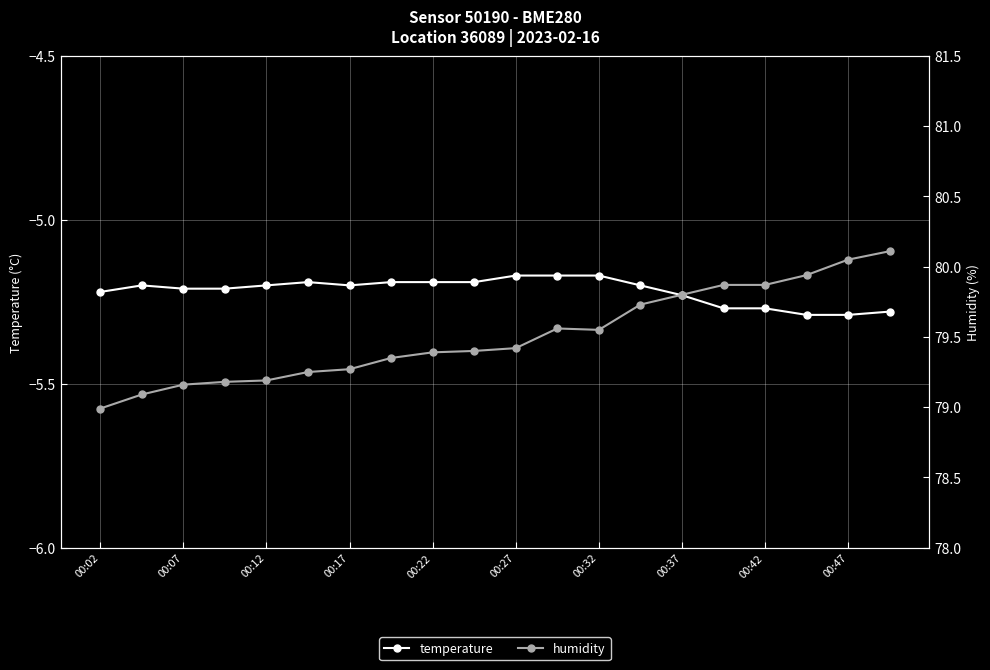

Which category has the lowest value across all series?

17